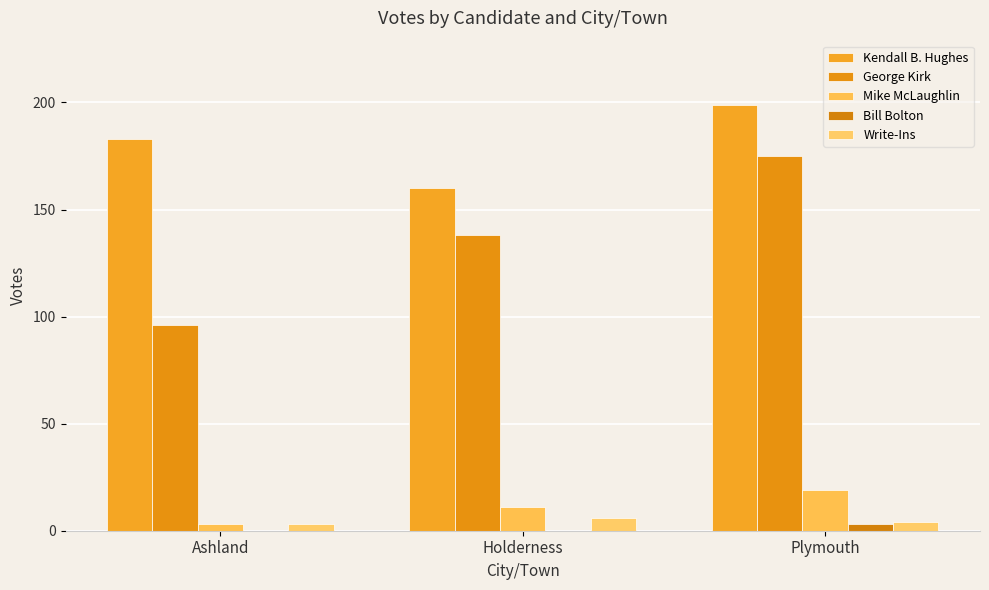

Where does the Write-Ins series first go above 4?

Holderness